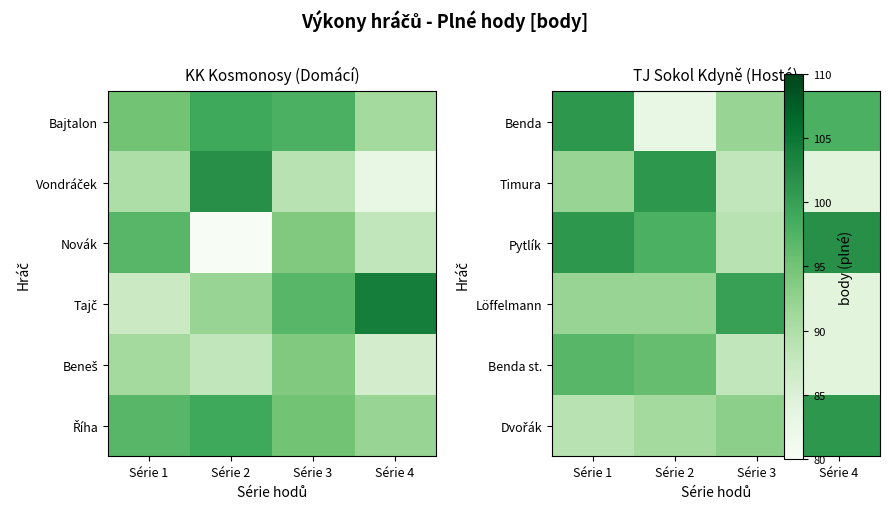

Which category has the highest value across all series?

Série 4